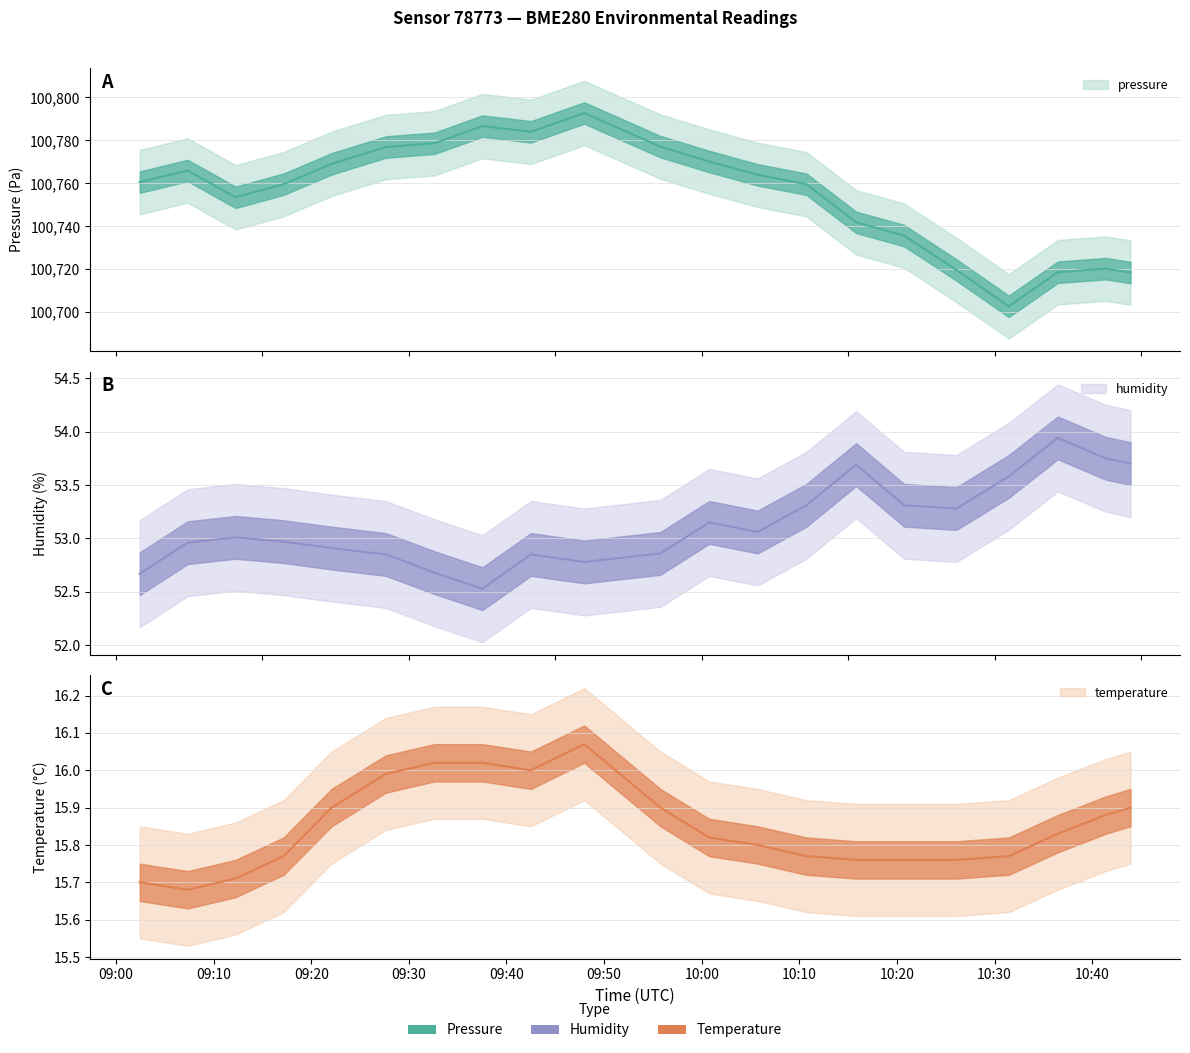

True or false: humidity has a value of 52.9 at 2023-11-21T09:55:46.

True